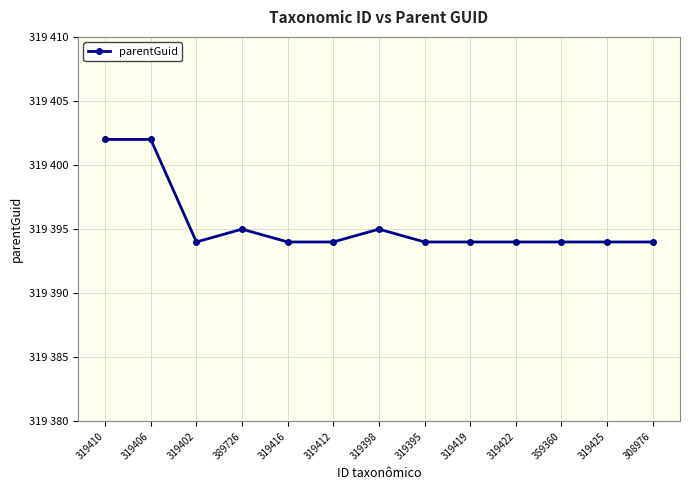

What is the change in value from 389726 to 319412?

-1